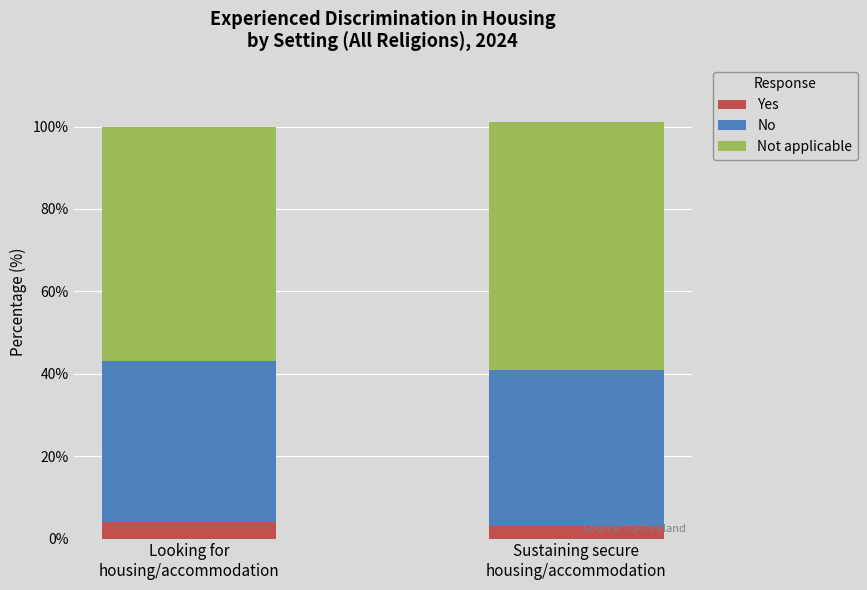

What is the sum of all Yes values?

7